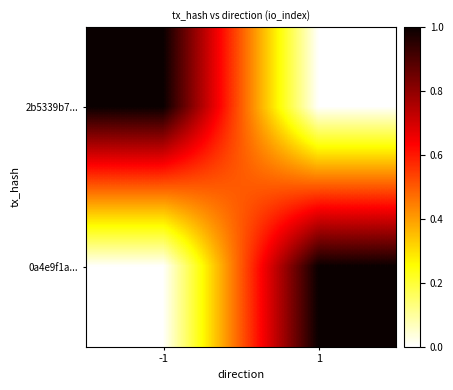

What is the maximum value shown in the chart?

1